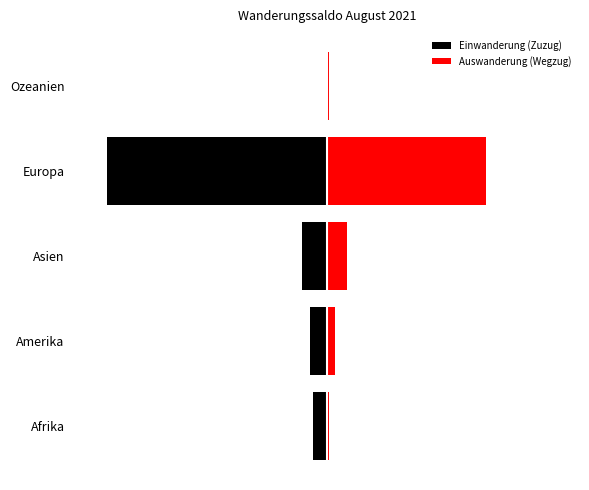

What is the value of the Einwanderung (Zuzug) bar at the 2nd from the left?

-25